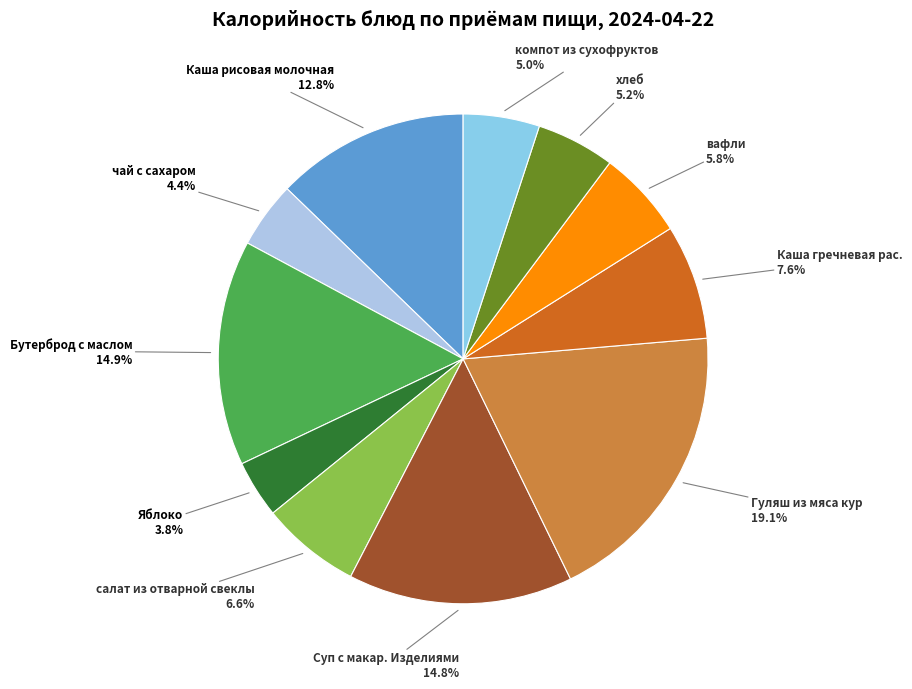

How many slices are in this pie chart?

11